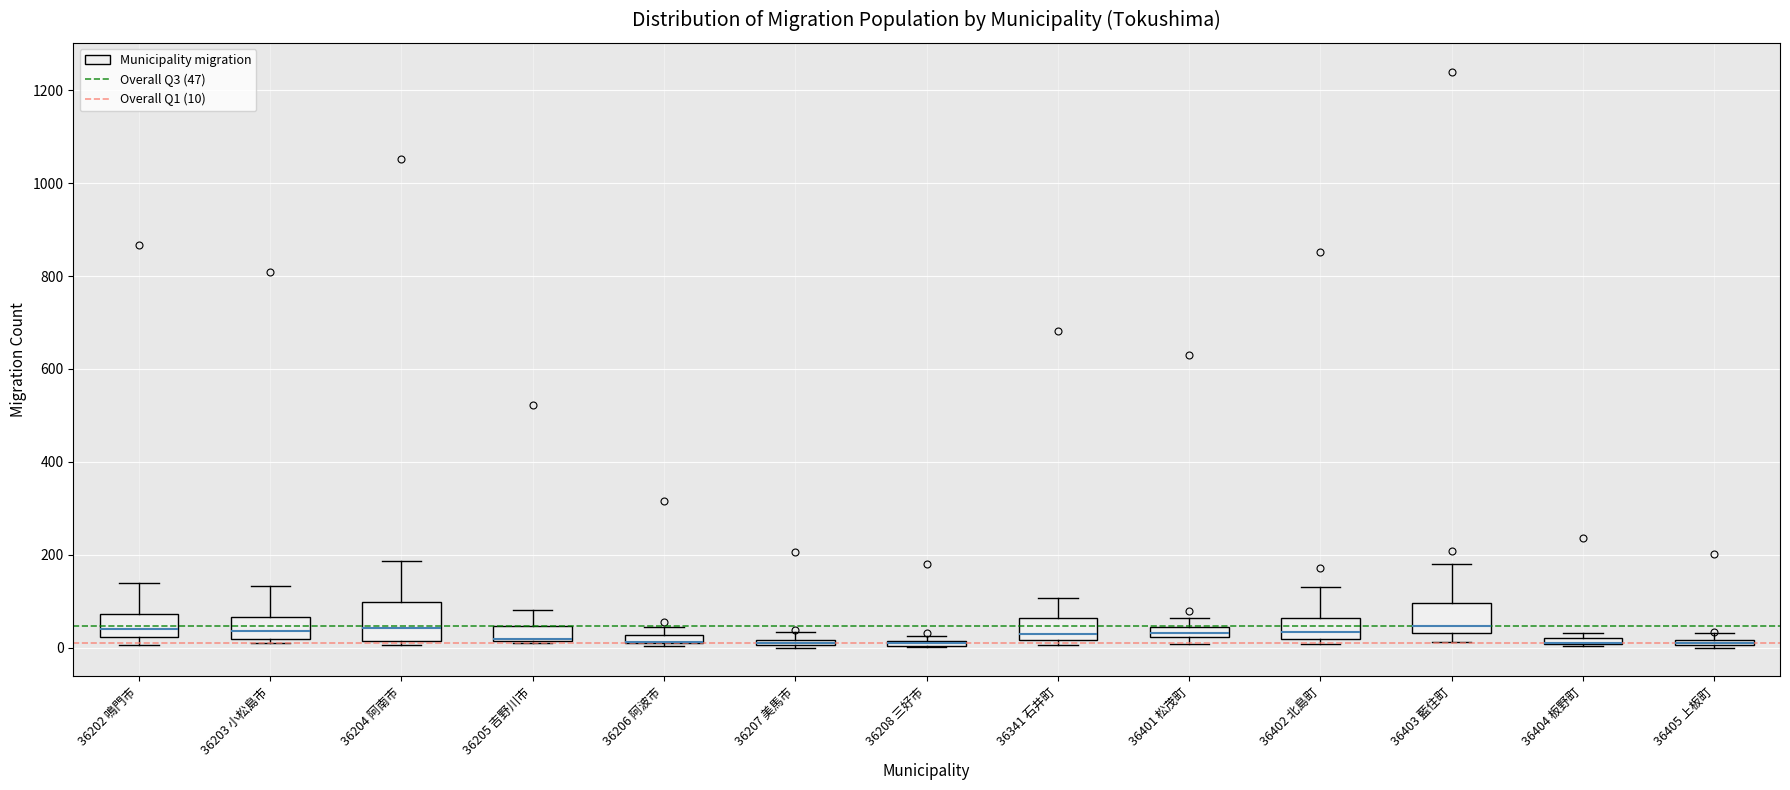

Where is the lower edge of the box for 36404 板野町 on the y-axis? The values are not printed on the chart, so give them approximately, as read against the axis.

0